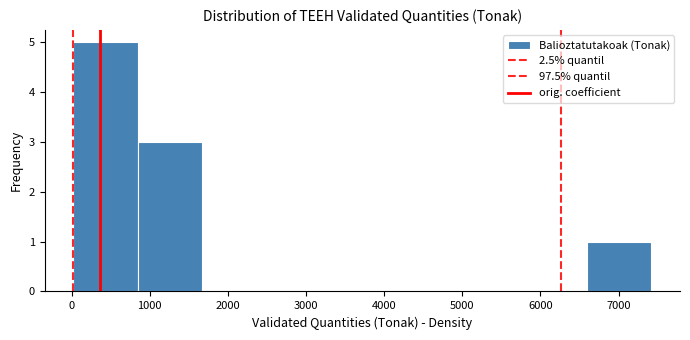

Reading left to right, transcribe this chart: for each bar, give the range it covers on the x-axis and its height. Neither the bar edges nor the heights are printed on the chart, so give them approximately, as read against the axes.

0 to 800: 5
800 to 1700: 3
1700 to 2500: 0
2500 to 3300: 0
3300 to 4100: 0
4100 to 5000: 0
5000 to 5800: 0
5800 to 6600: 0
6600 to 7400: 1